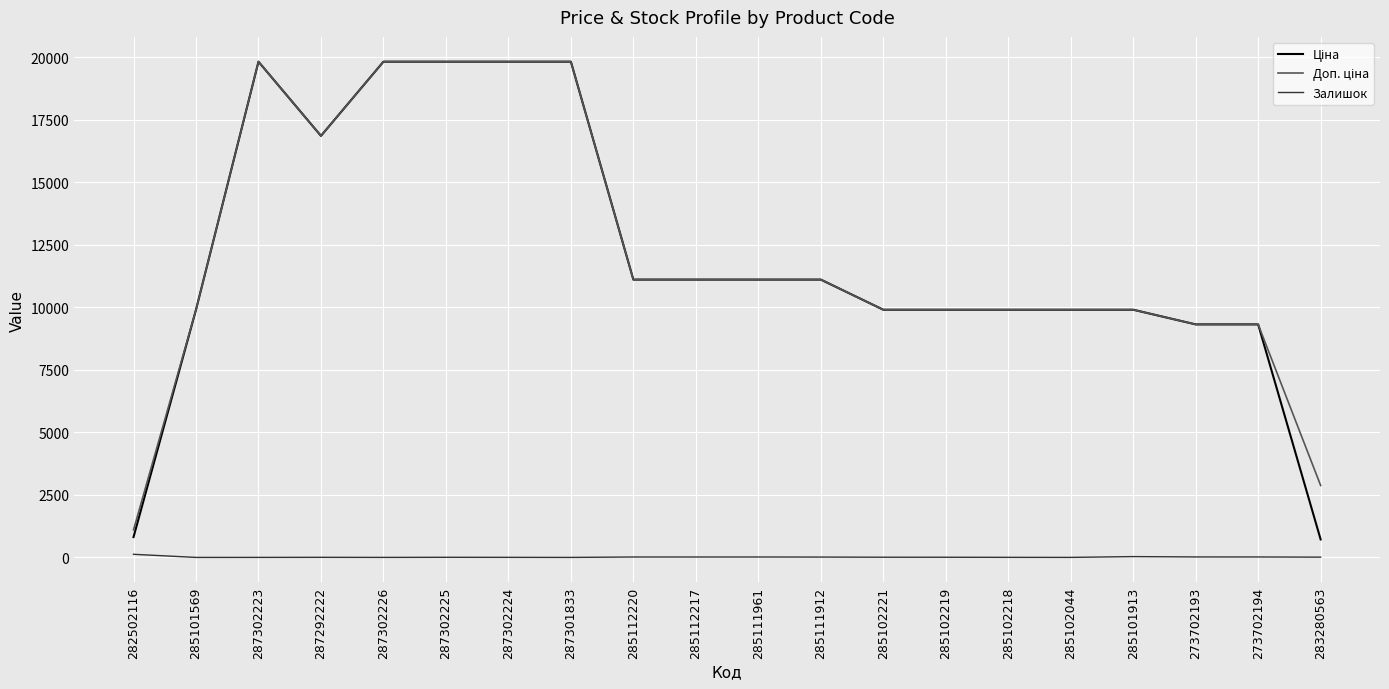

What is the sum of all Залишок values?

304.0